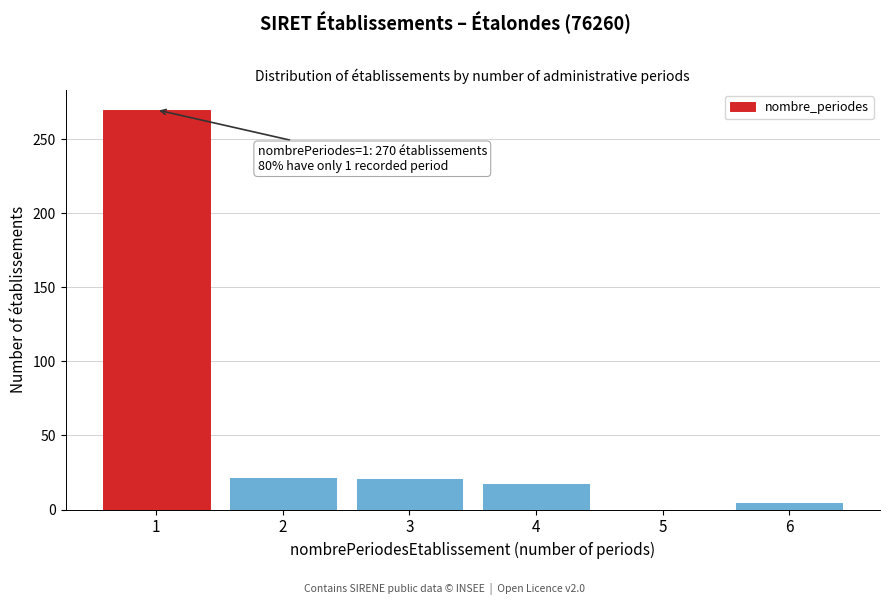

Over which range of the x-axis is the bar tallest?

0.5 to 1.5